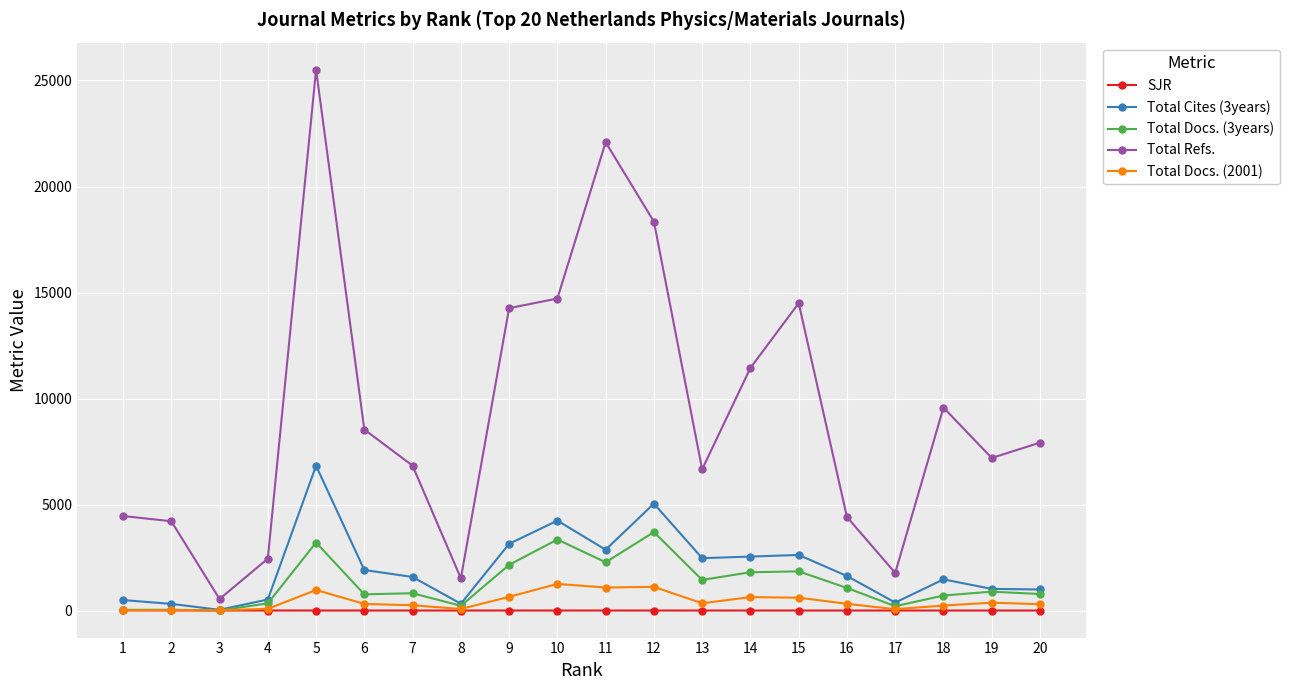

What are all the series names shown in the legend?

SJR, Total Cites (3years), Total Docs. (3years), Total Refs., Total Docs. (2001)